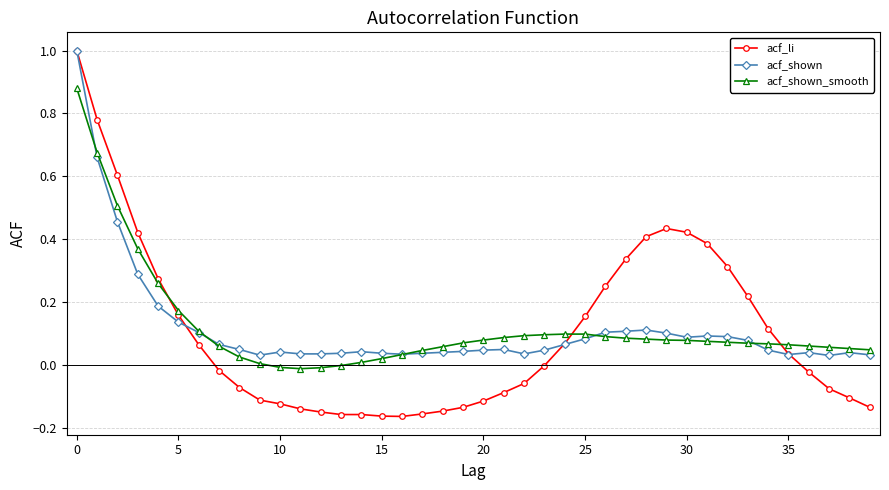

What is the maximum value for acf_shown?

1.0